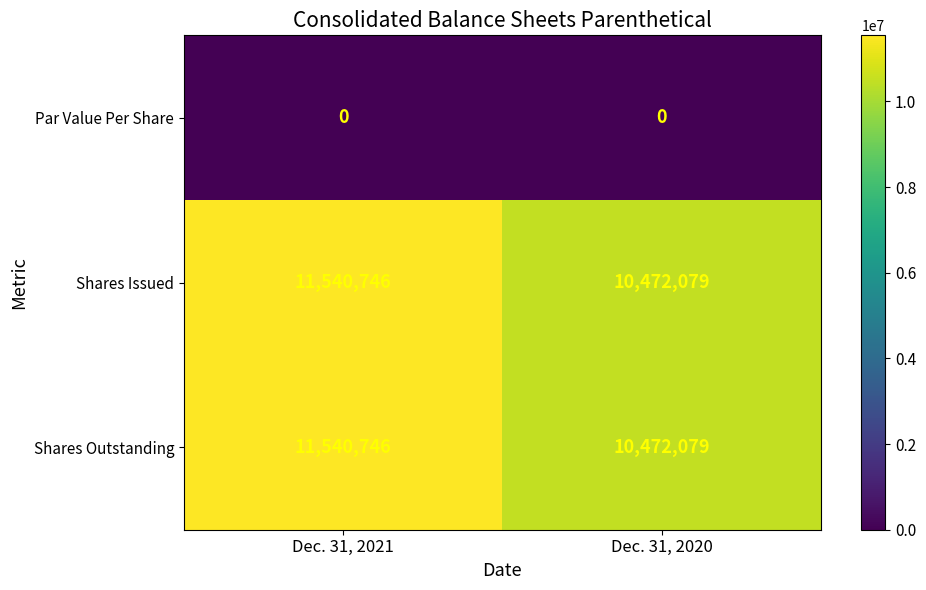

True or false: Par Value Per Share has a value of 0 at Dec. 31, 2021.

True